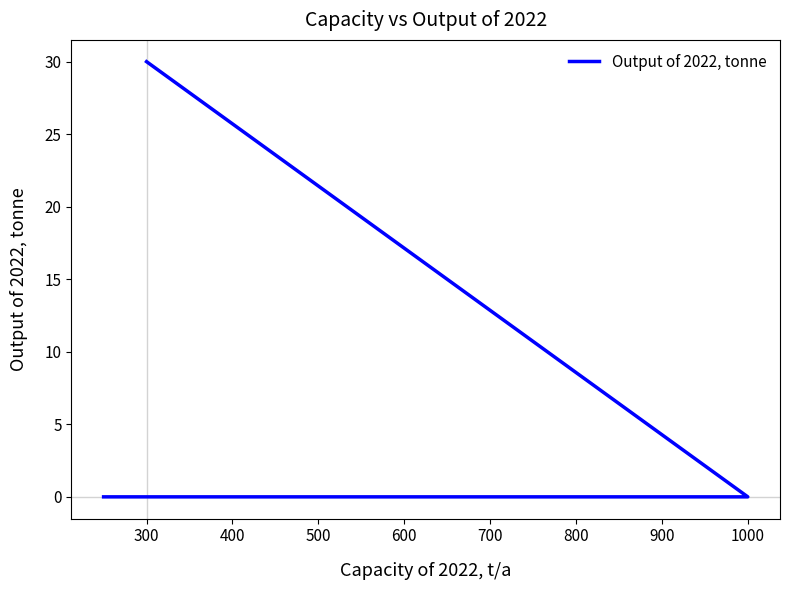

Count the number of values greater than 0.

1